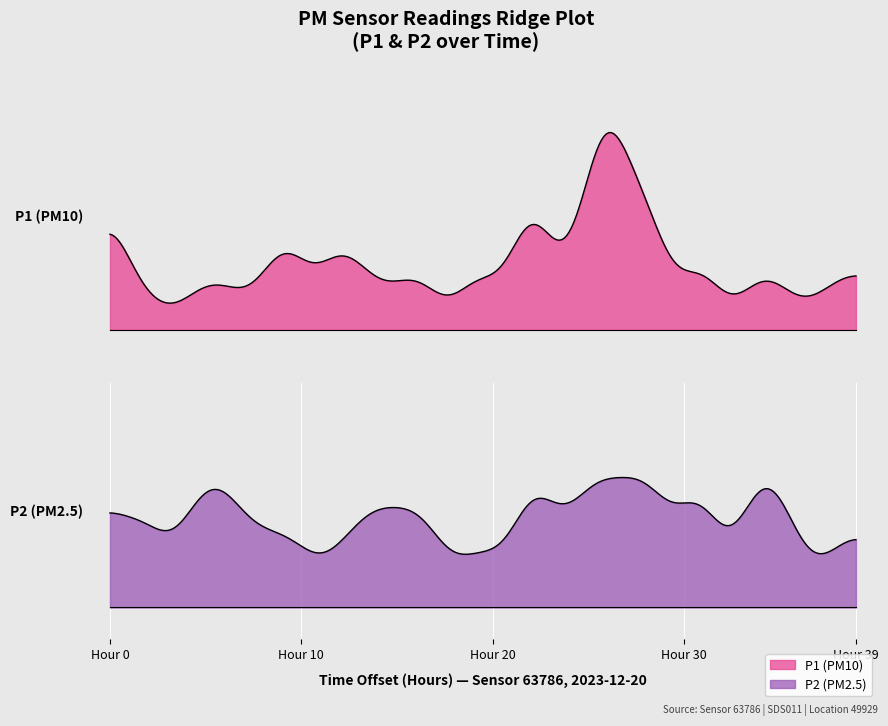

What is the sum of all P1 values?

30.0